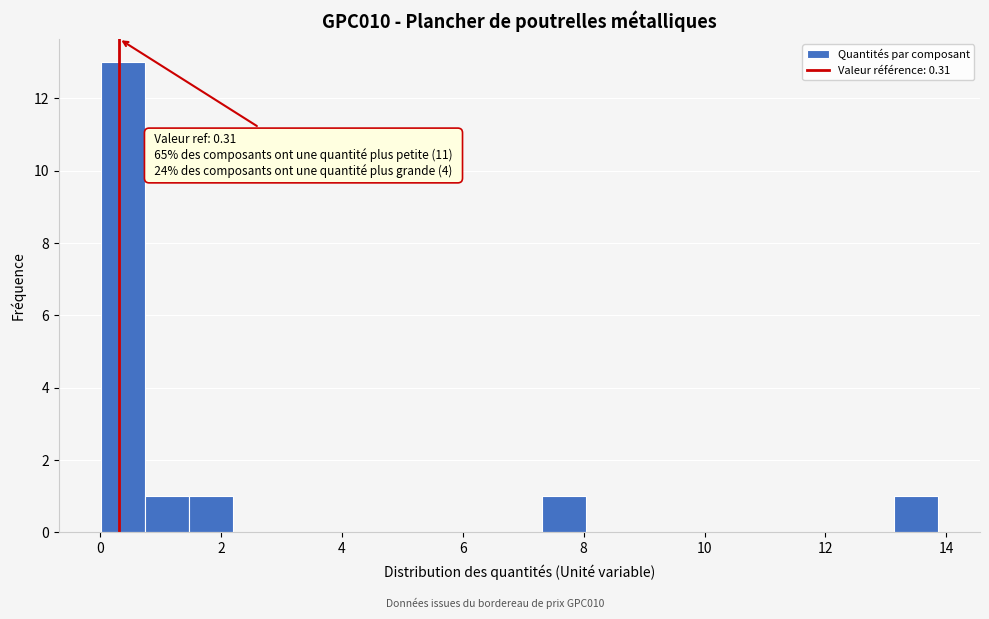

Around what value on the x-axis is the tallest bar? Give the approximate position of its centre, as read against the axis.

0.4